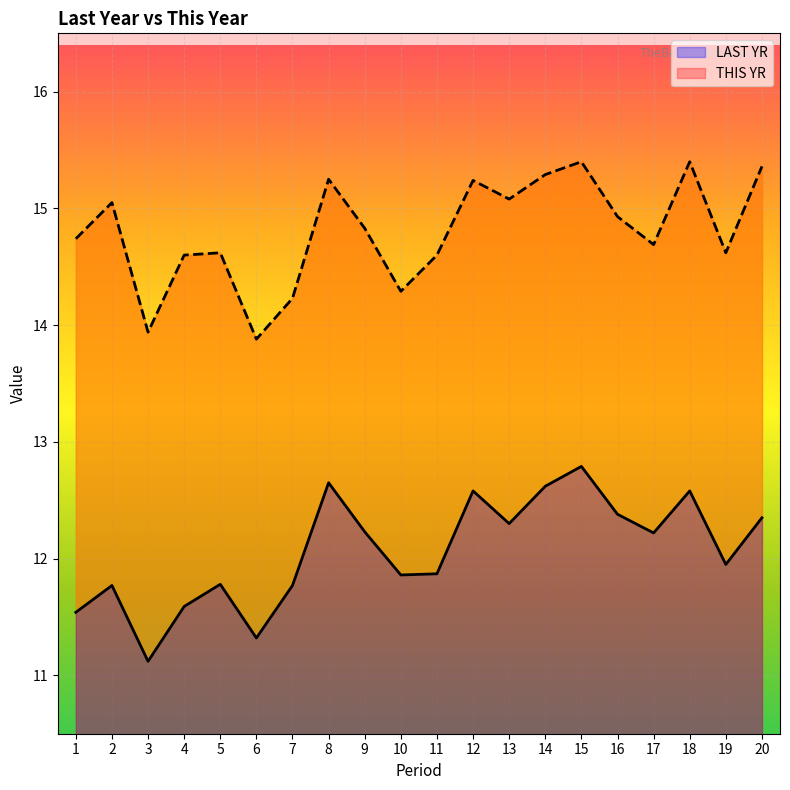

How many categories are shown in the chart?

20